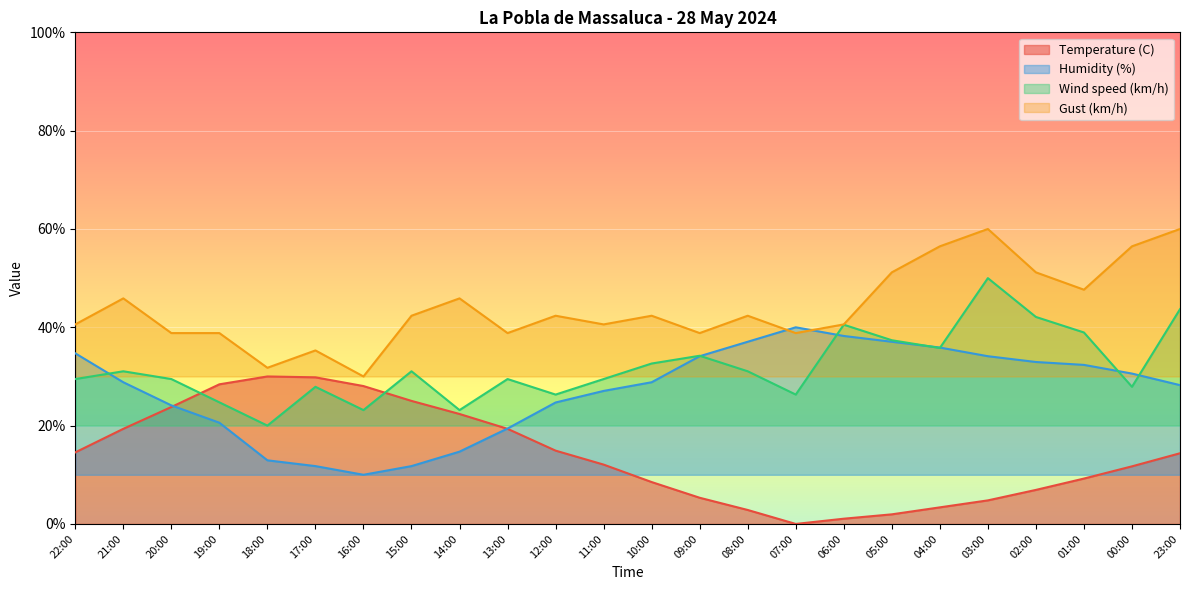

What is the difference between the second highest and second lowest values in the Wind speed (km/h) series?

20.5